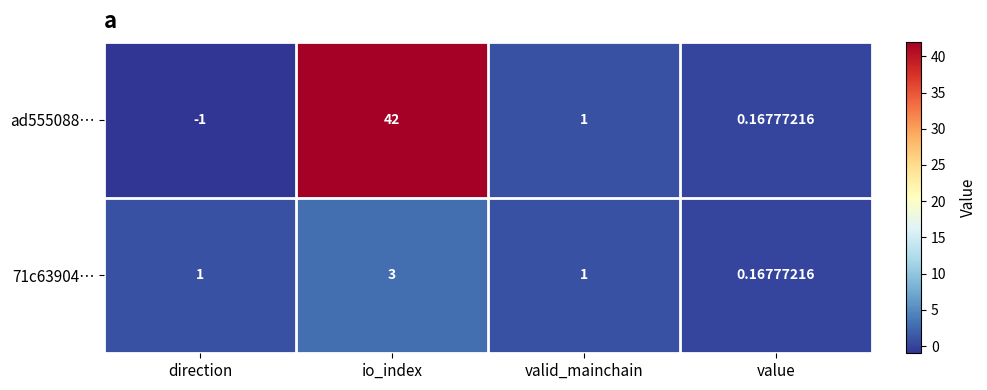

Between direction and io_index, which series saw the biggest shift?

ad555088…